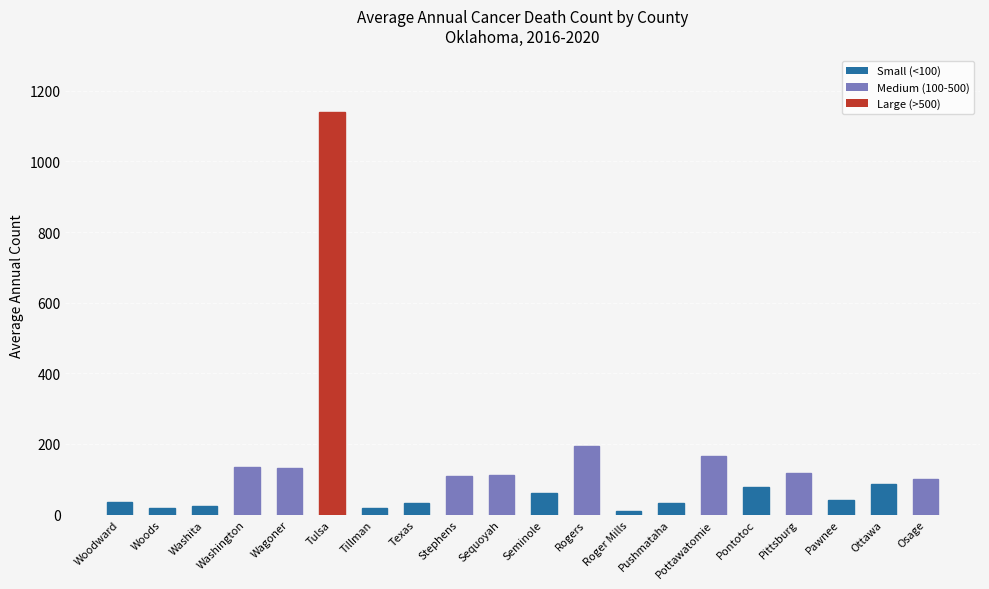

How many distinct data groups are displayed?

1